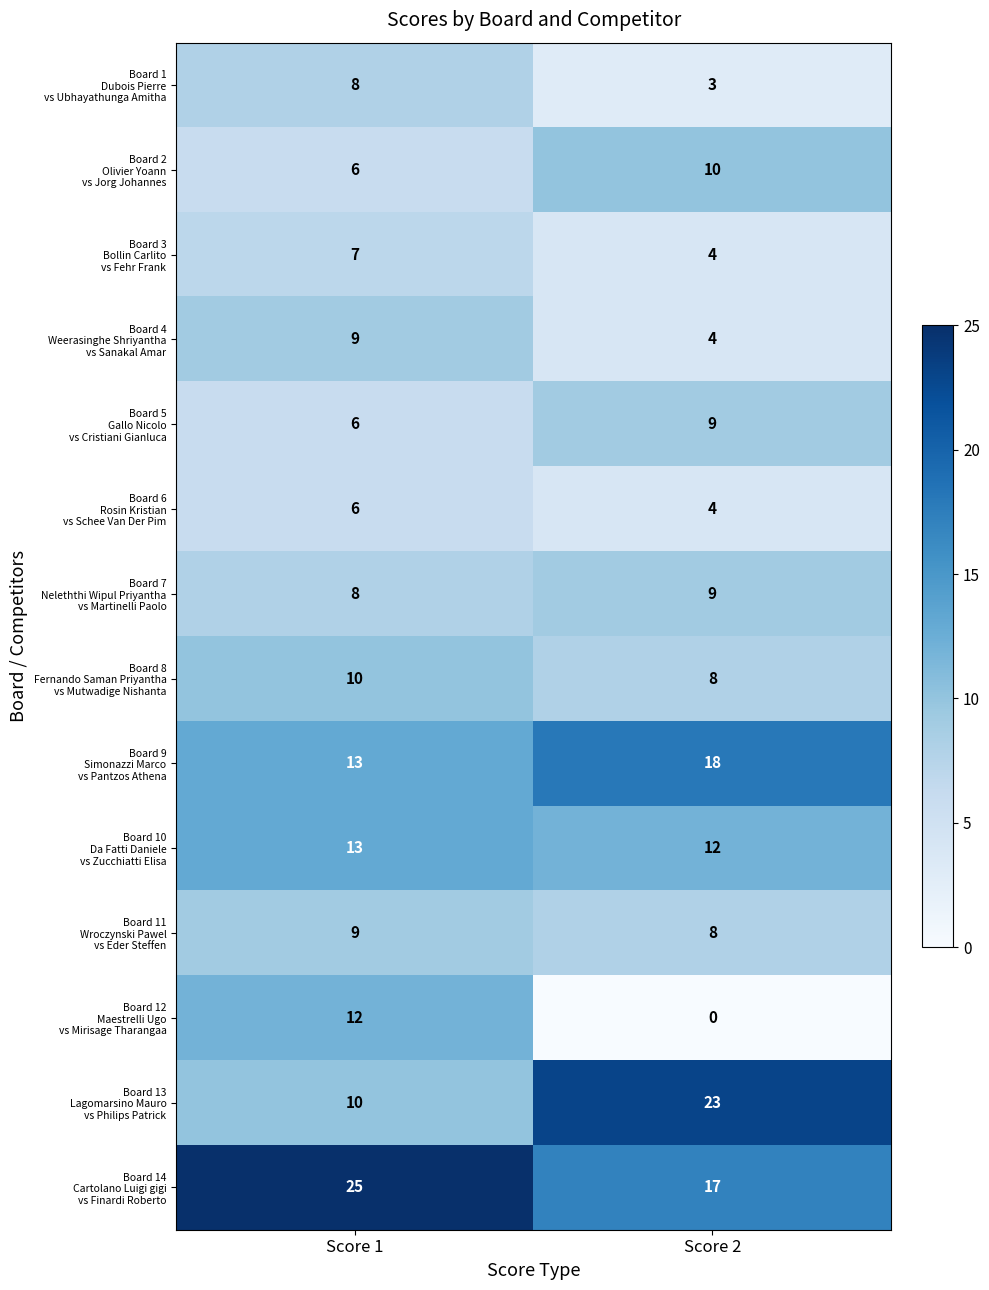

At which category does the chart reach its minimum across all series?

Score 2